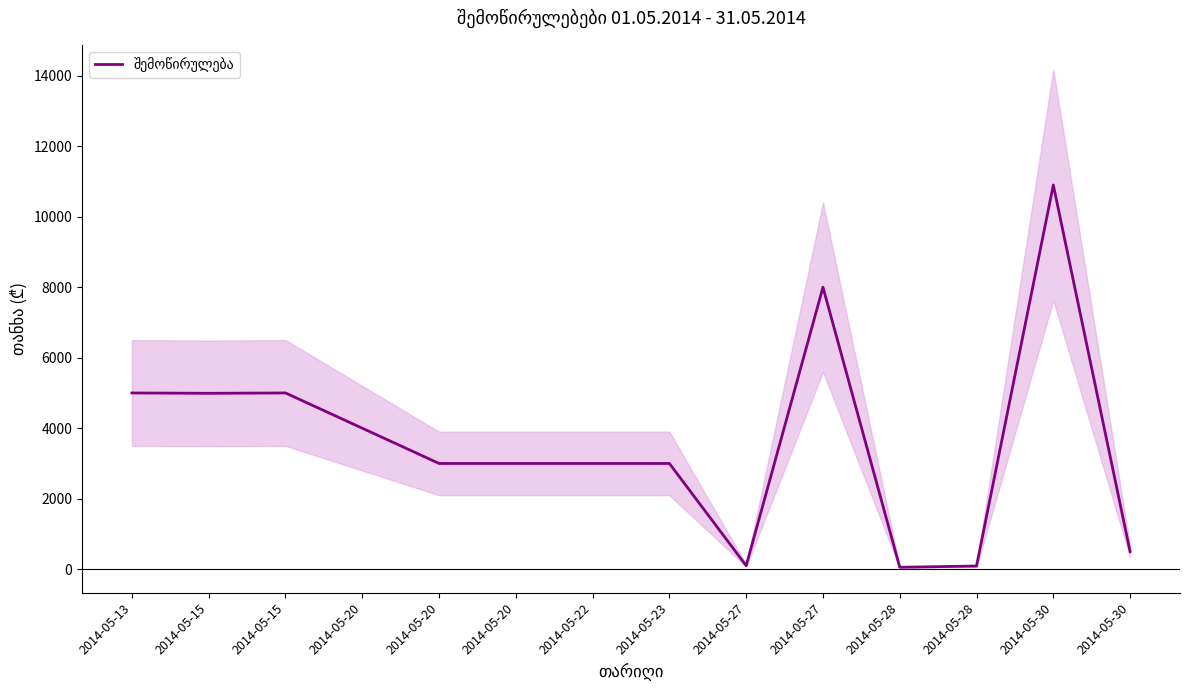

Is it true that the value at 2014-05-28 is 90?

True